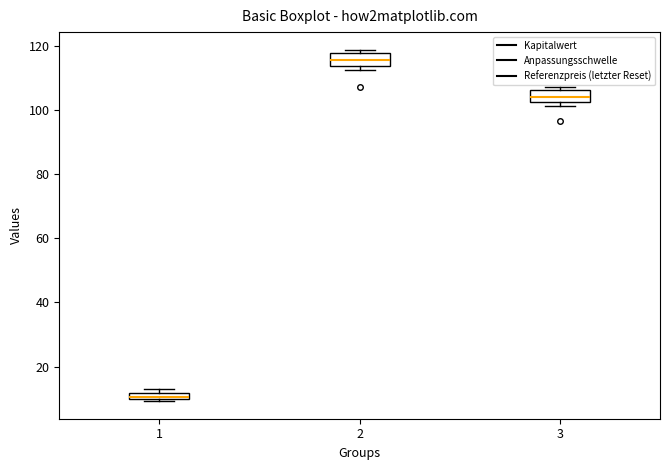

Which box has the lowest median line?

1